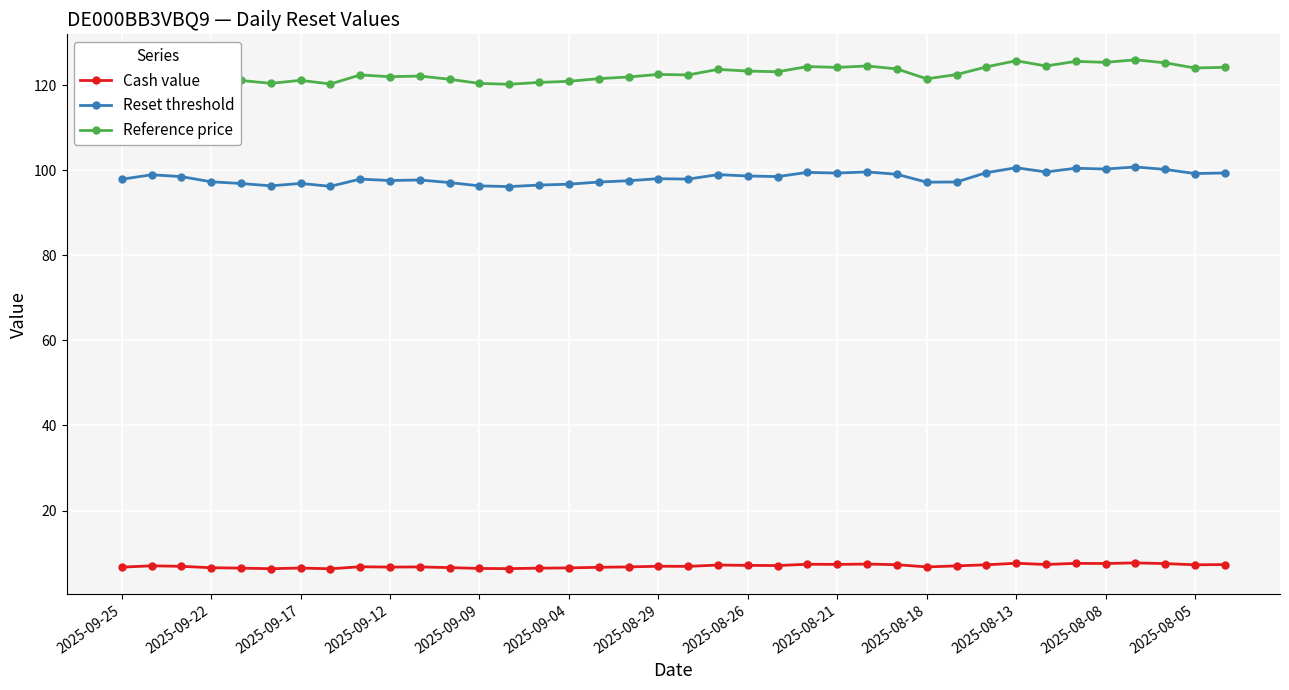

Which series has the largest range (max minus min)?

Reference price